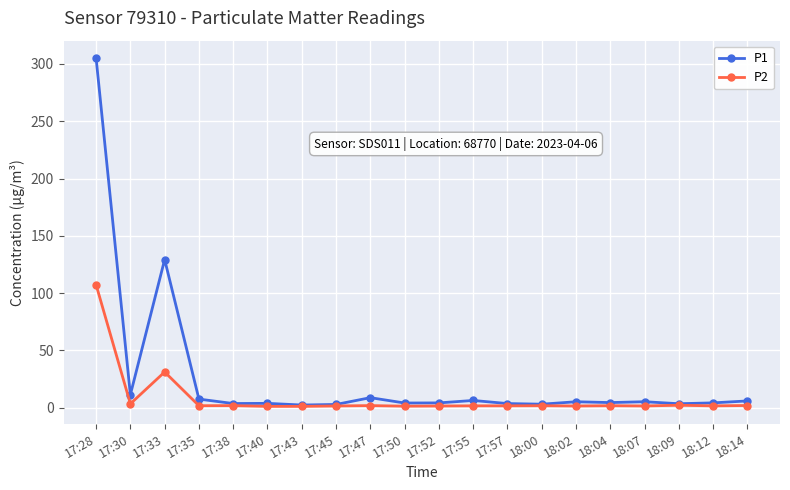

What is the maximum value shown in the chart?

305.1